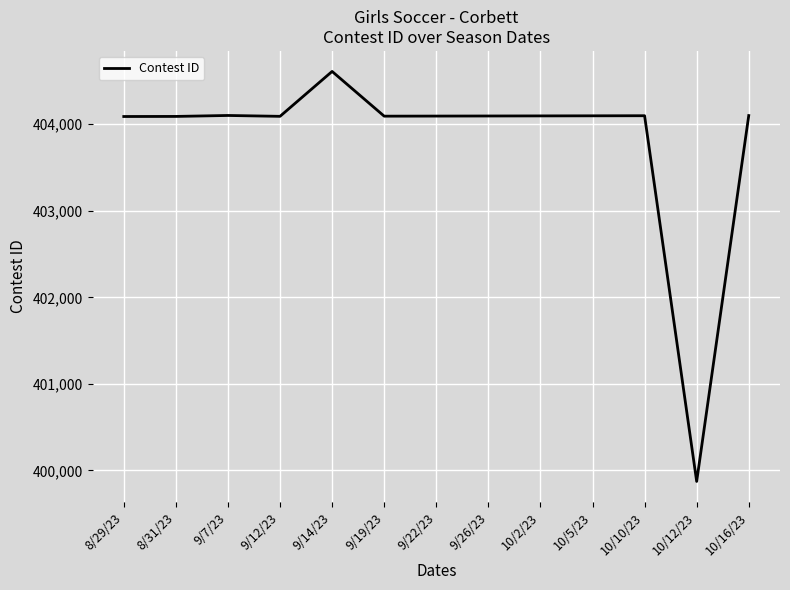

Which label corresponds to the largest value in the chart?

9/14/23